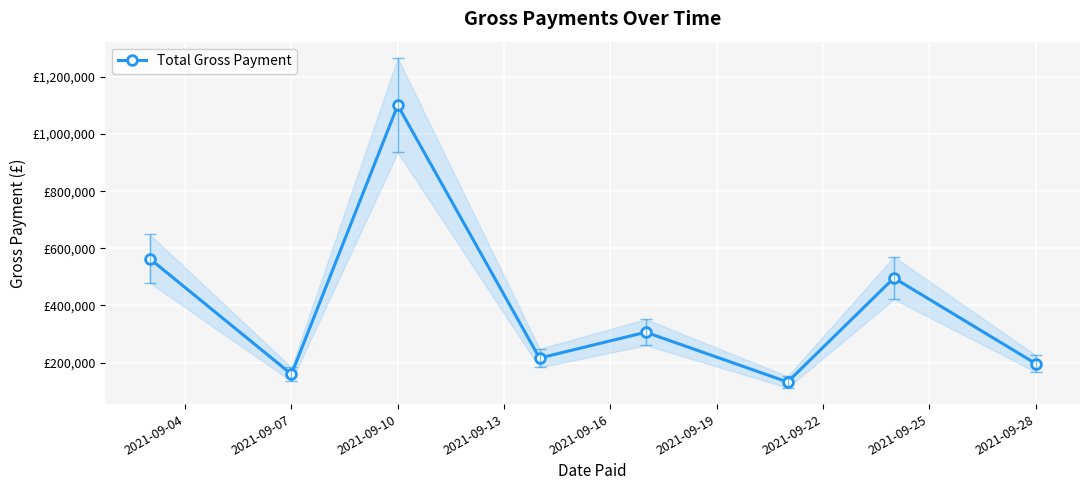

What is the sum of all values?

3170828.8